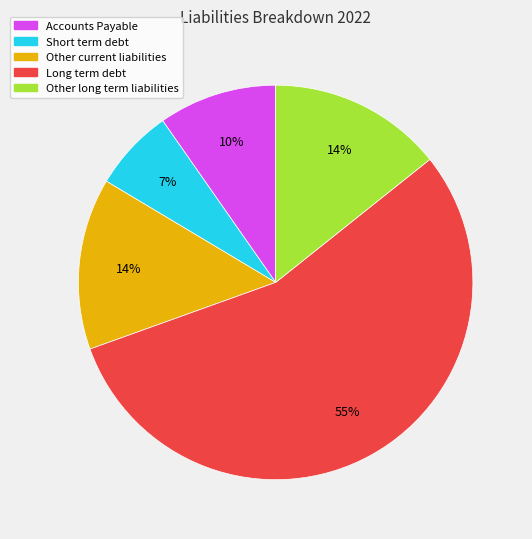

True or false: Long term debt accounts for 55% of the total.

True